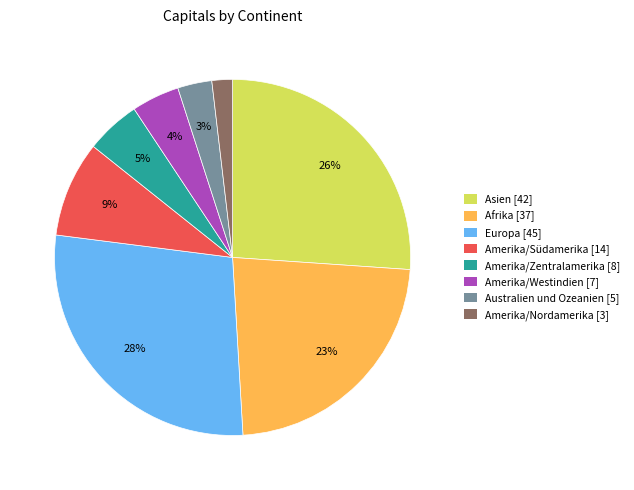

True or false: Amerika/Nordamerika accounts for 2% of the total.

True